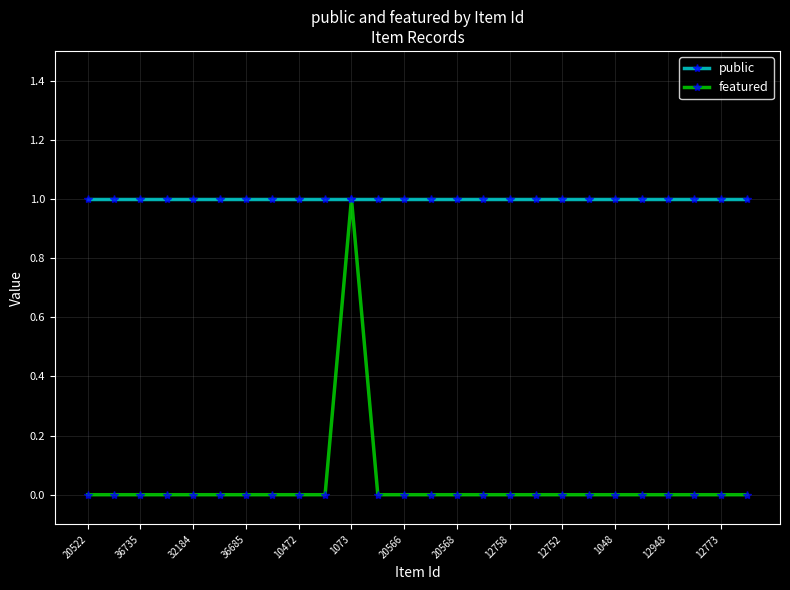

What is the value of the public point at the 4th from the left?

1